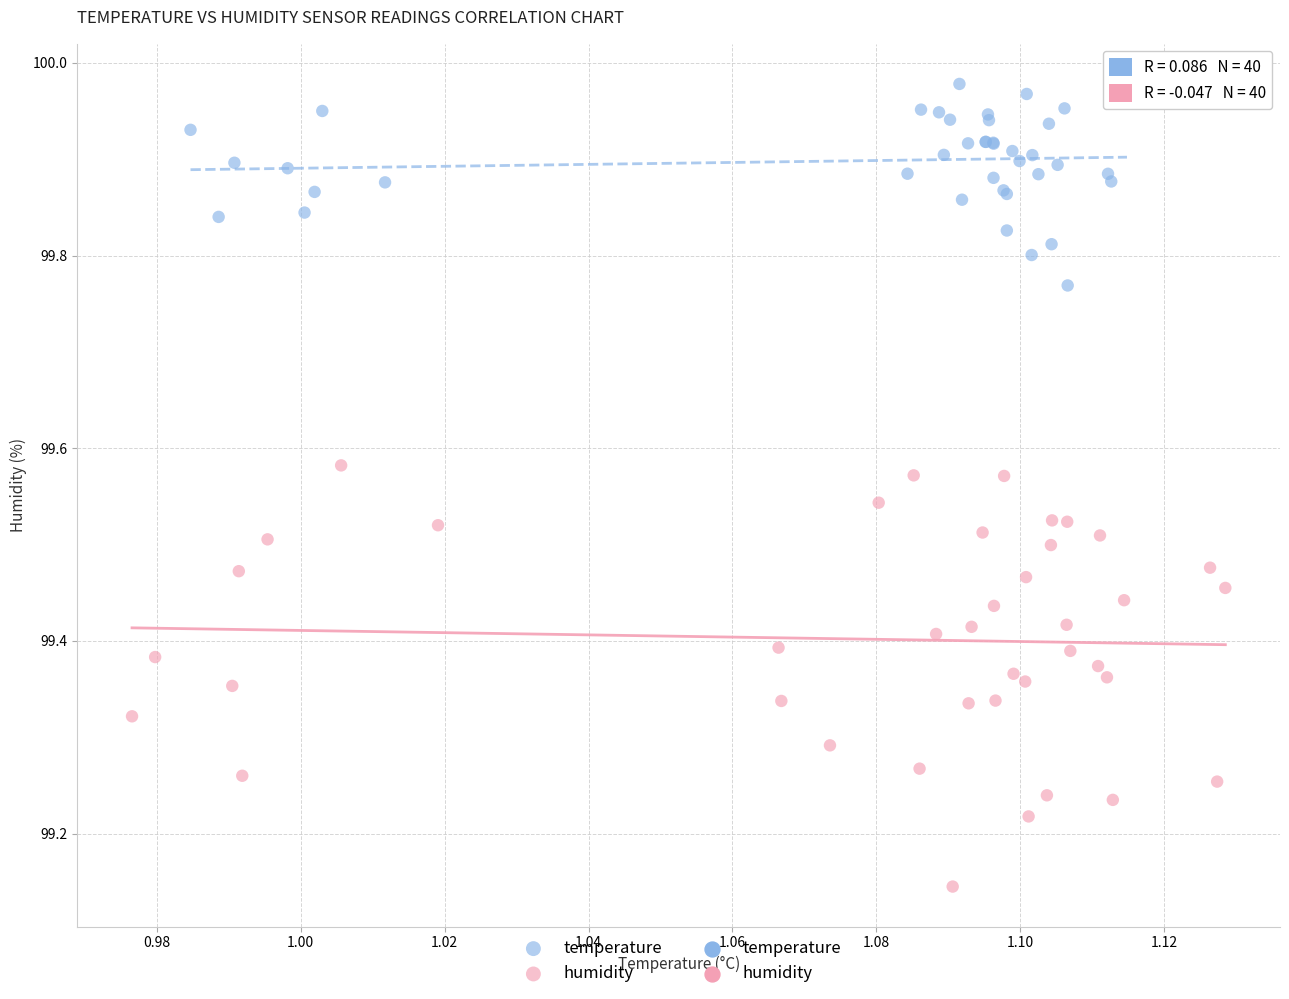

Which series reaches the minimum Y coordinate?

humidity